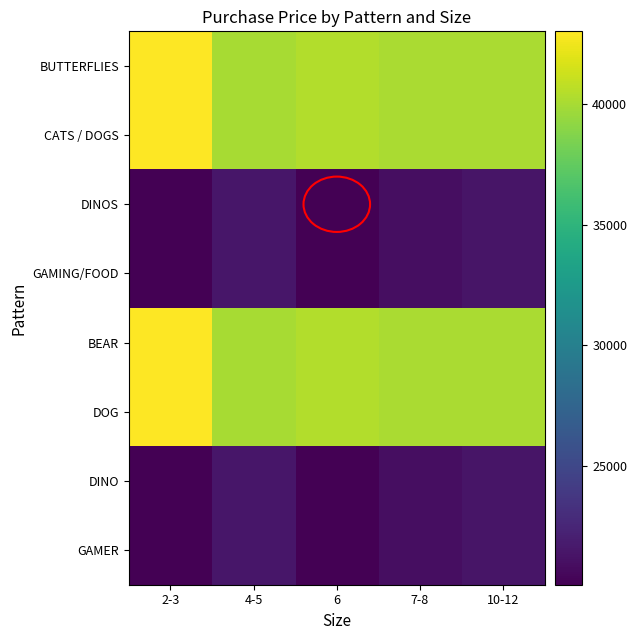

Rank the series at 4-5 from highest to lowest value.

BUTTERFLIES, CATS / DOGS, BEAR, DOG, DINOS, GAMING/FOOD, DINO, GAMER